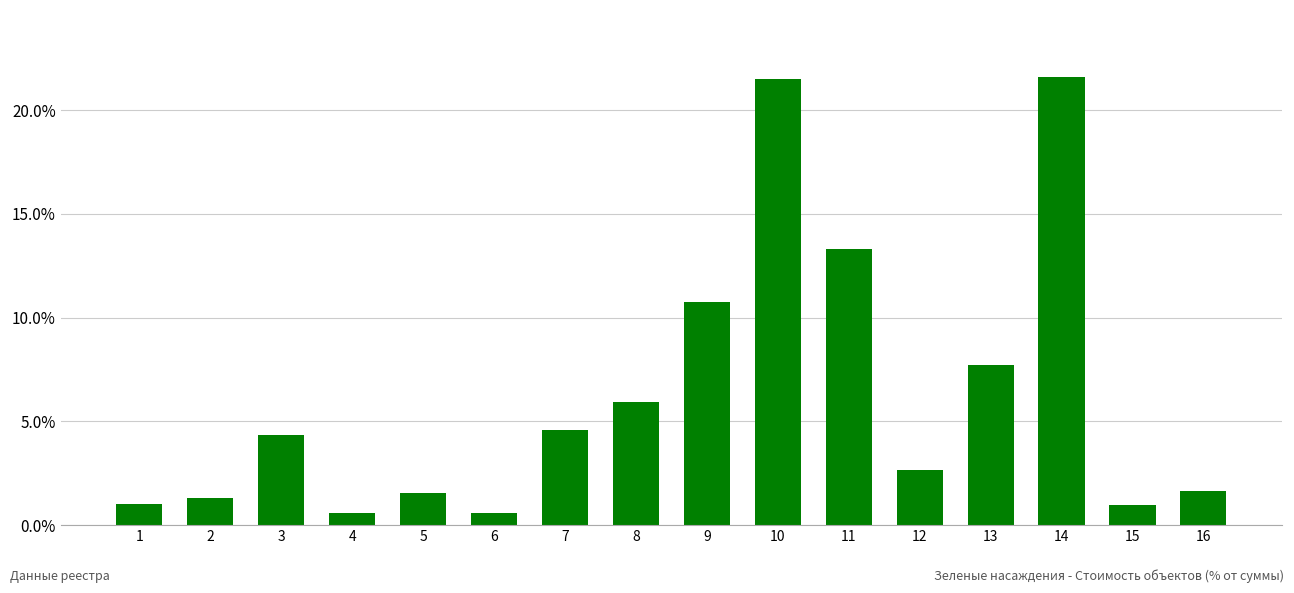

The value at 5 is 1.6. True or false?

True